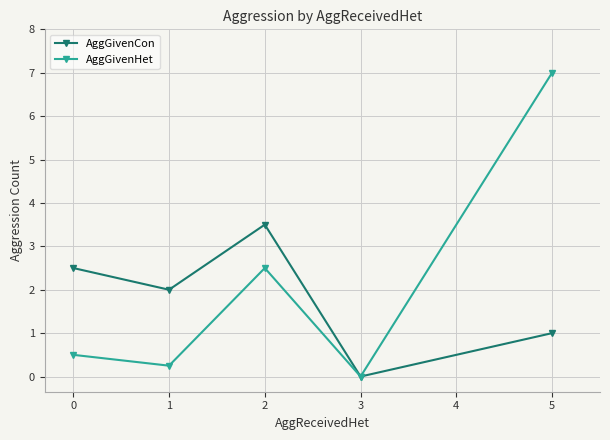

Which series has the largest range (max minus min)?

AggGivenHet